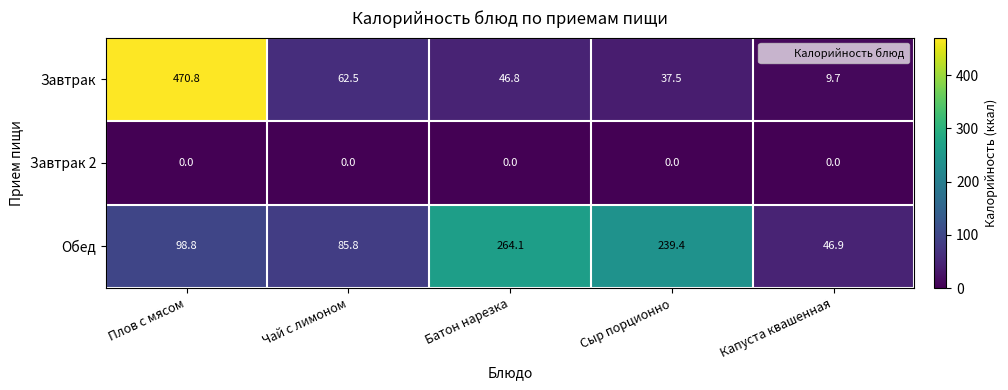

The value of Завтрак at Батон нарезка is 27.0. True or false?

False